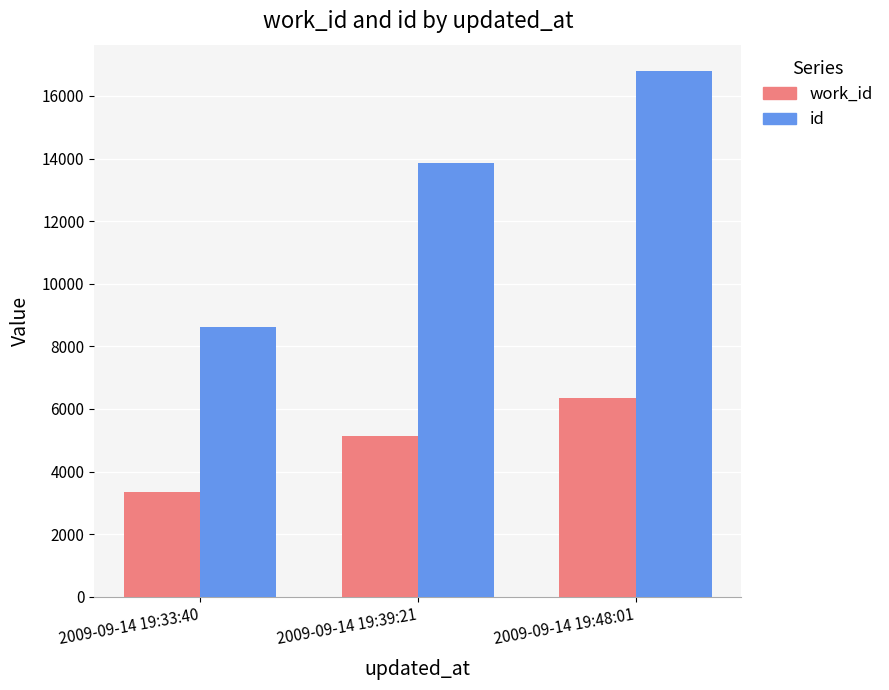

Is the value of id at 2009-09-14 19:33:40 greater than the value of work_id at 2009-09-14 19:33:40?

Yes